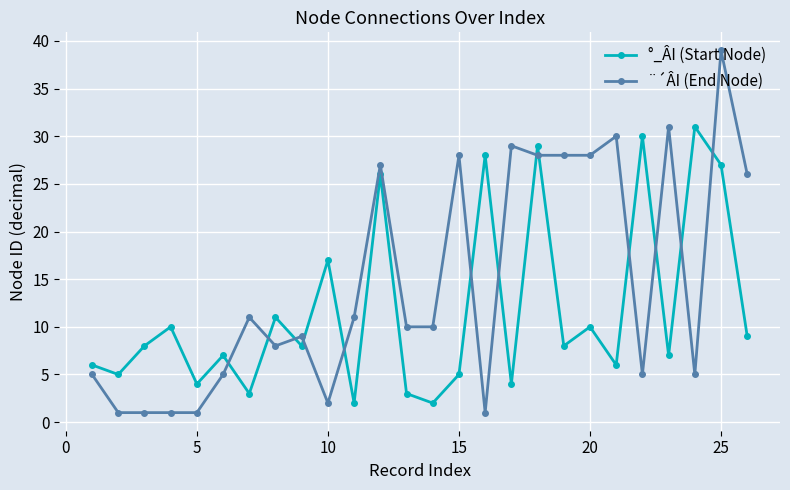

What is the value of the ¨´ÂI (End Node) point at the 20th from the left?

28